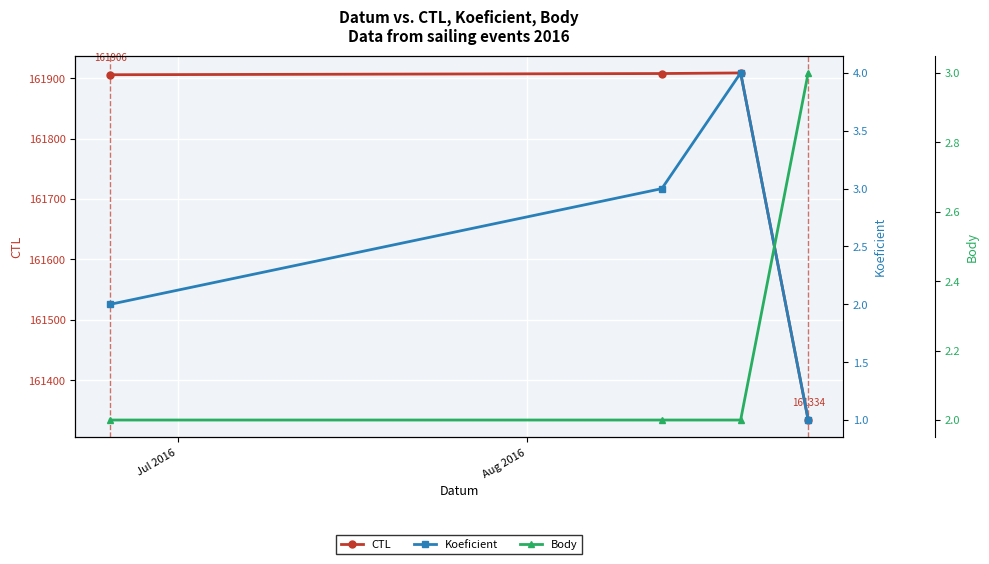

What is the highest value of the CTL series?

161909